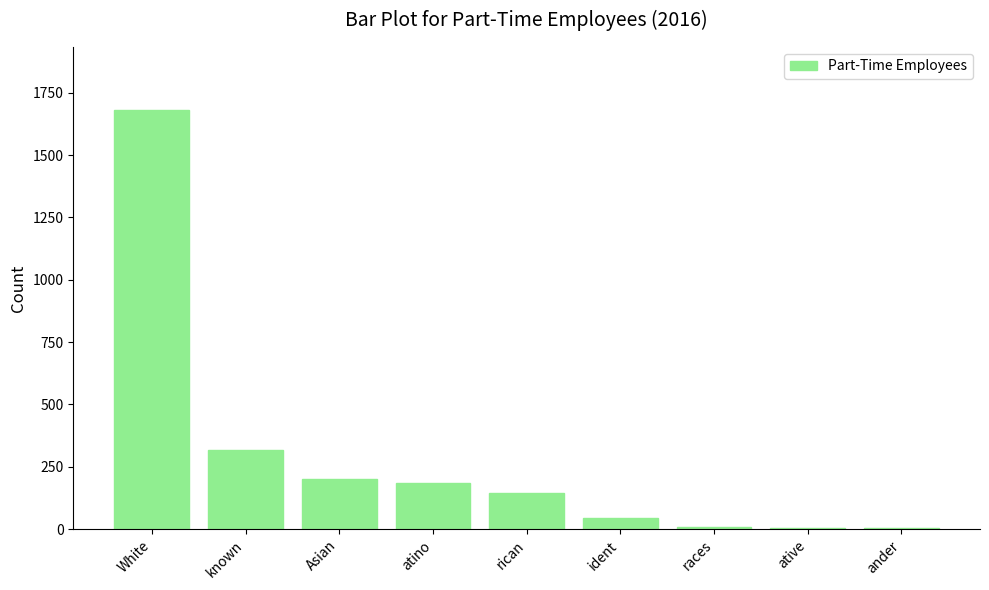

The chart shows a value of 46 at ident. True or false?

True